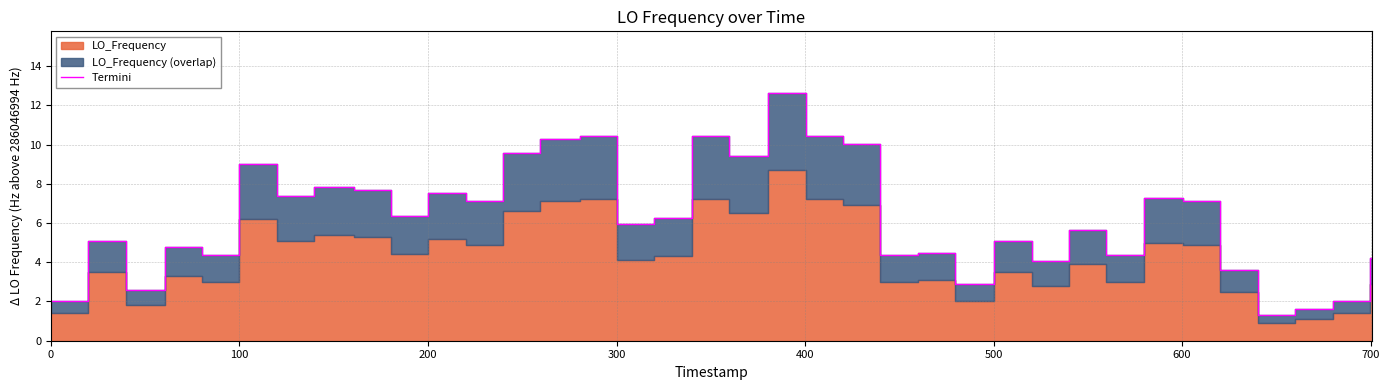

At which label does the data first exceed 5?

100